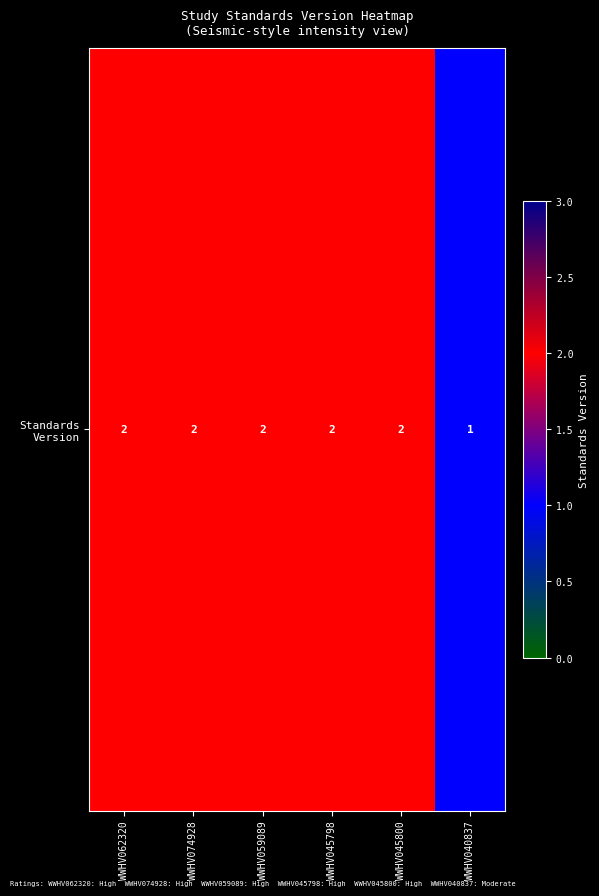

What is the ratio of the value at WWHV074928 to the value at WWHV059089?

1.0